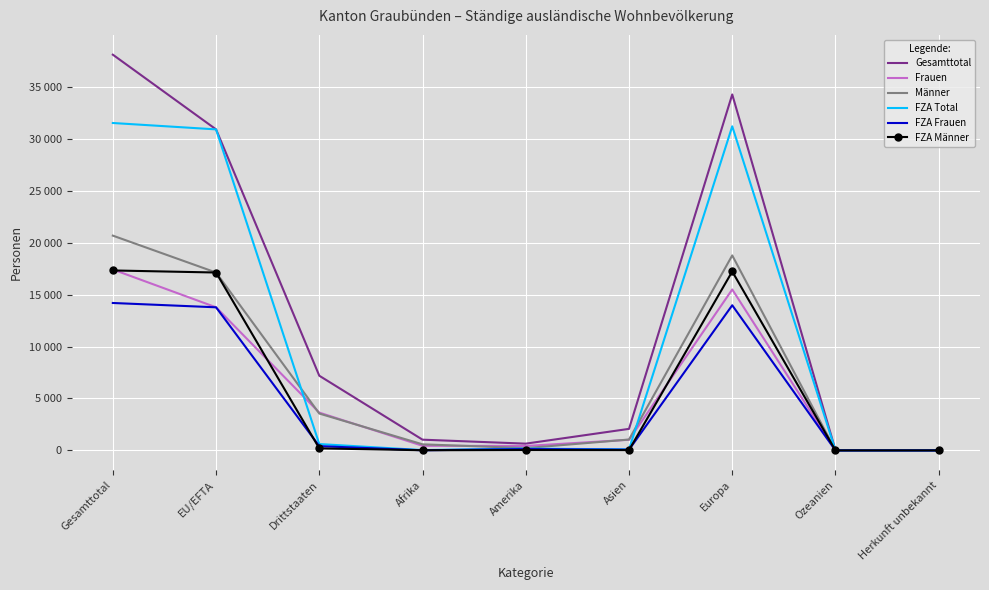

At Herkunft unbekannt, list the series in order from smallest to largest.

FZA Frauen, FZA Total, FZA Männer, Frauen, Männer, Gesamttotal